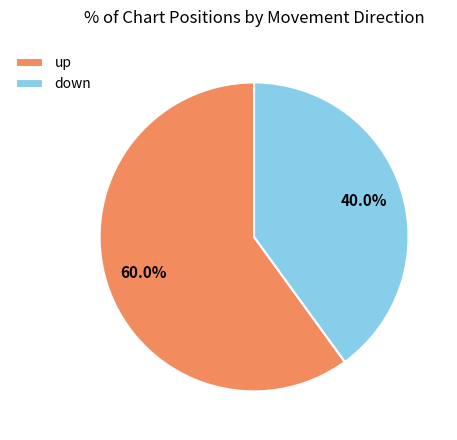

To the nearest percent, what is the difference between the largest and smallest slice percentages?

20%